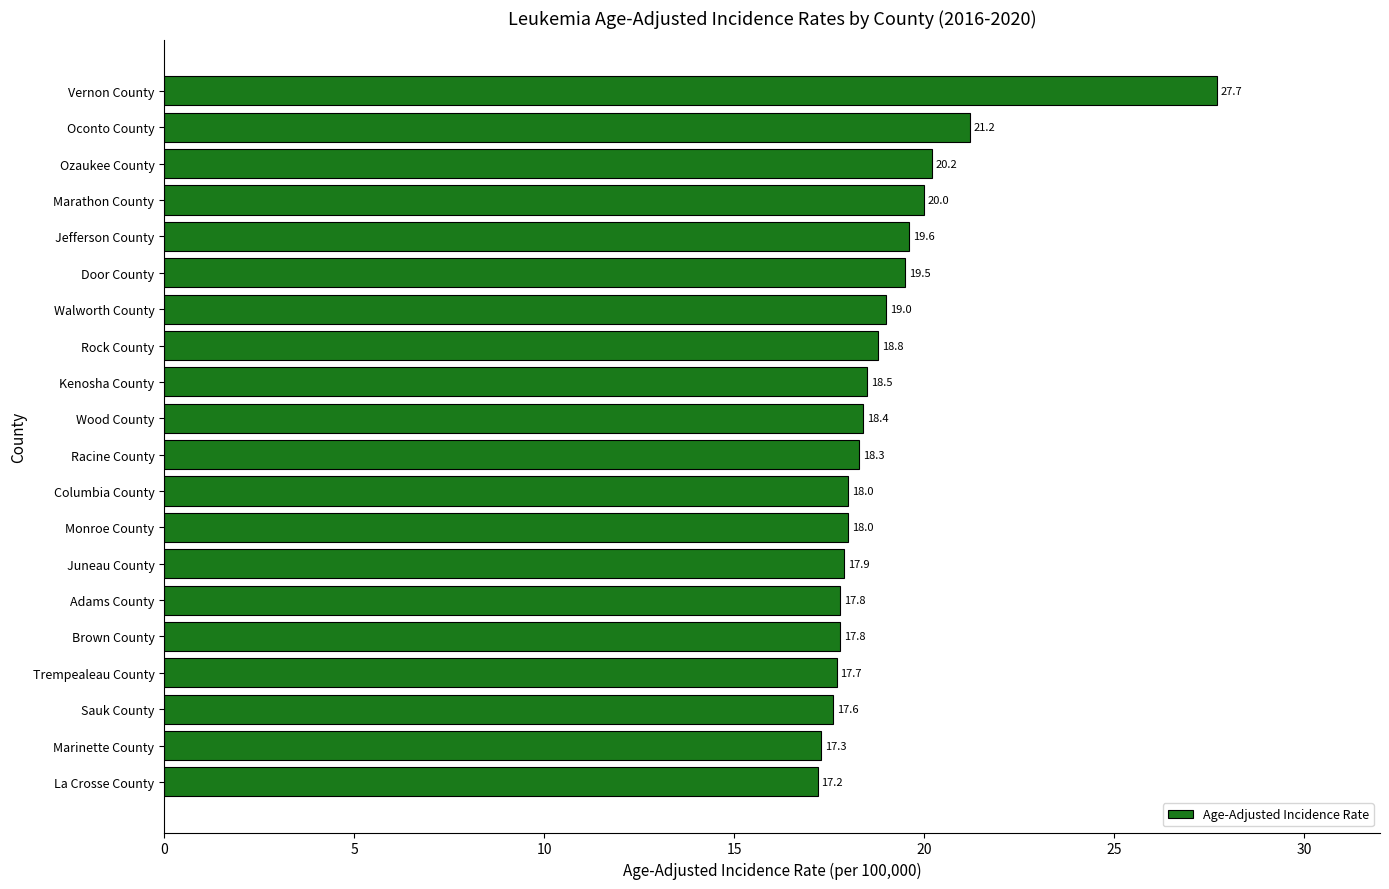

Does the chart contain any negative values?

No